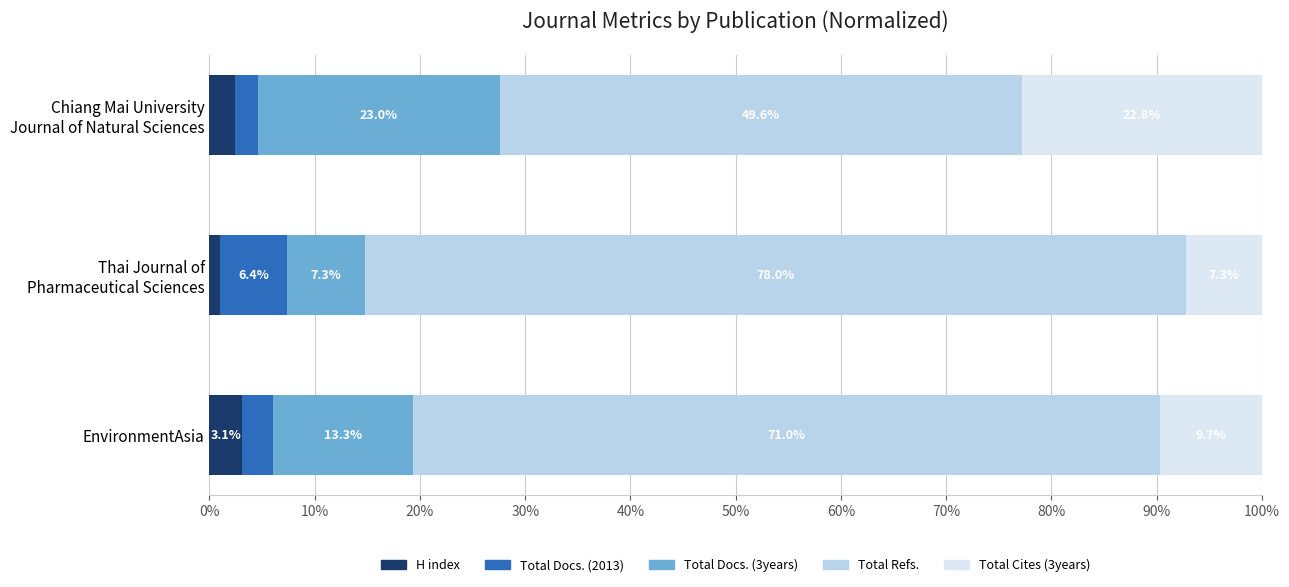

At which label does H index reach its peak?

EnvironmentAsia